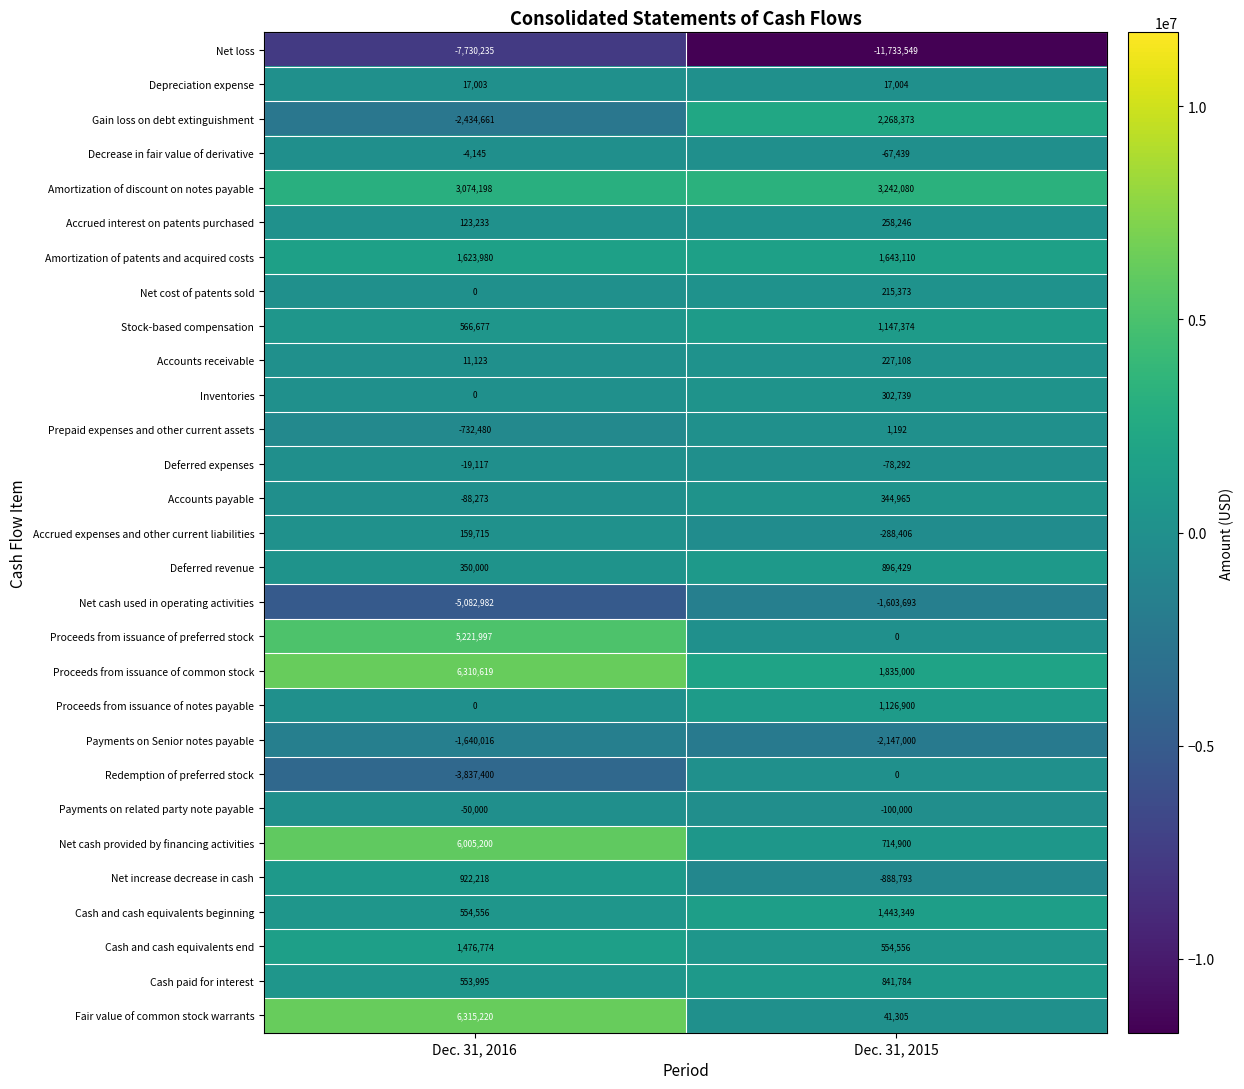

Which series changed the most between Dec. 31, 2016 and Dec. 31, 2015?

Fair value of common stock warrants